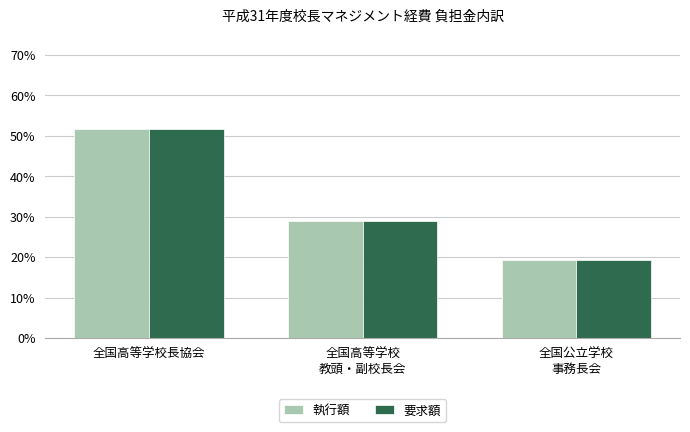

Is the value of 要求額 at 全国高等学校
教頭・副校長会 greater than the value of 執行額 at 全国公立学校
事務長会?

Yes